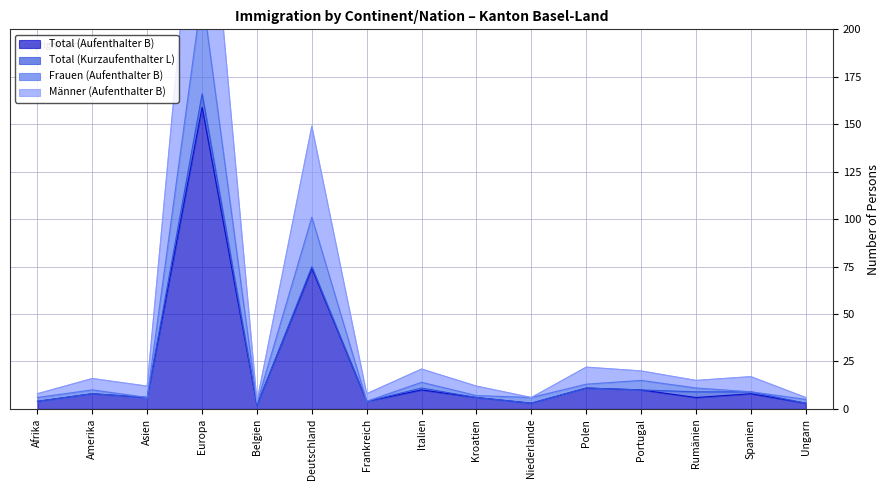

Where does the Männer (Aufenthalter B) series first go above 15?

Amerika